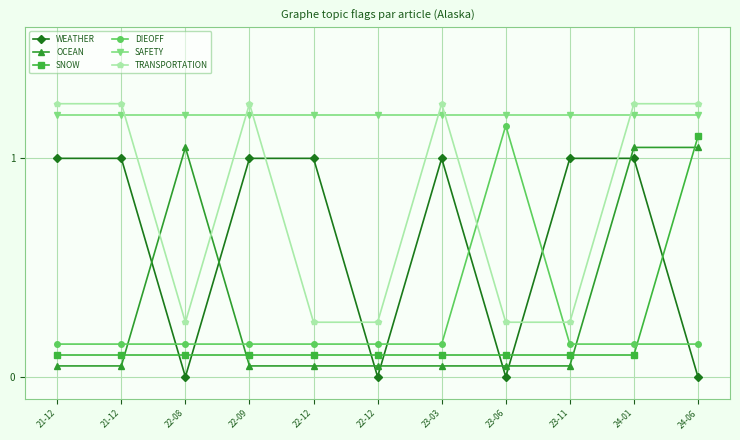

What are all the series names shown in the legend?

WEATHER, OCEAN, SNOW, DIEOFF, SAFETY, TRANSPORTATION